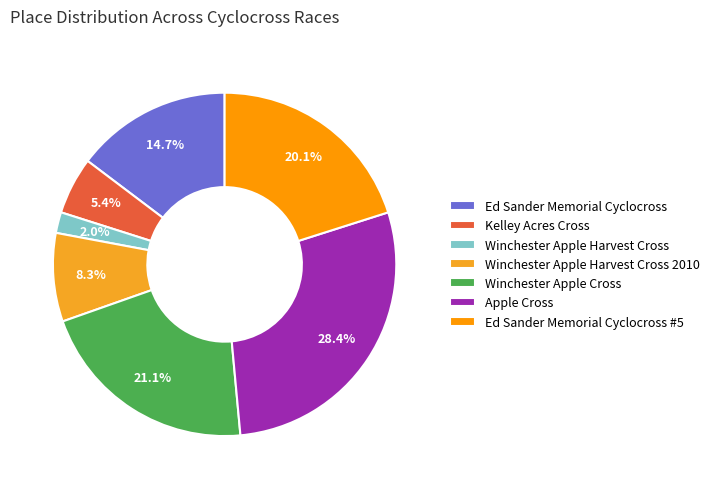

What percentage is the Apple Cross slice, to the nearest percent?

28%